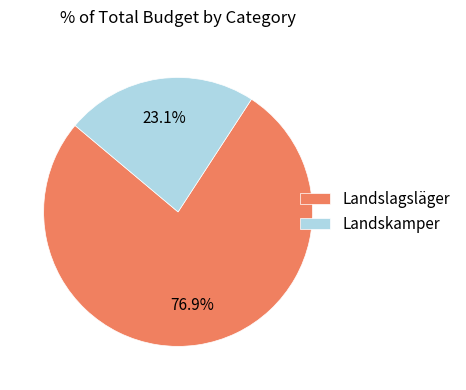

To the nearest percent, what portion does Landskamper represent?

23%